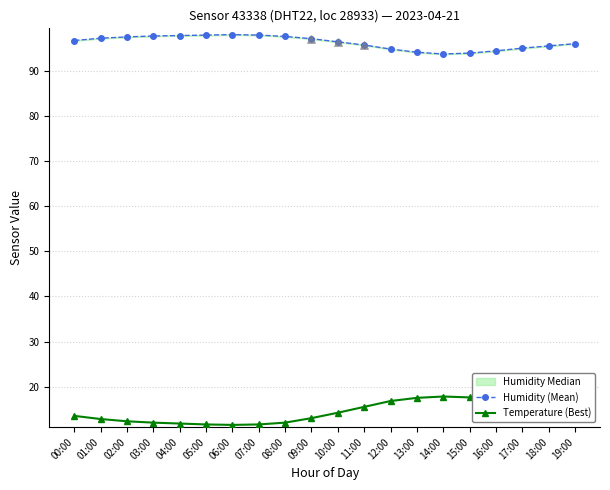

Which series has the largest total across all categories?

Humidity (Mean)